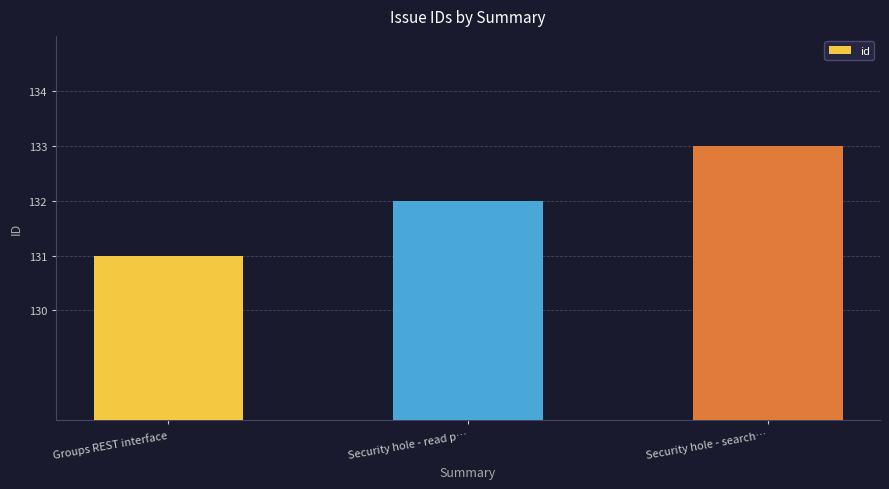

What is the sum of all values?

396